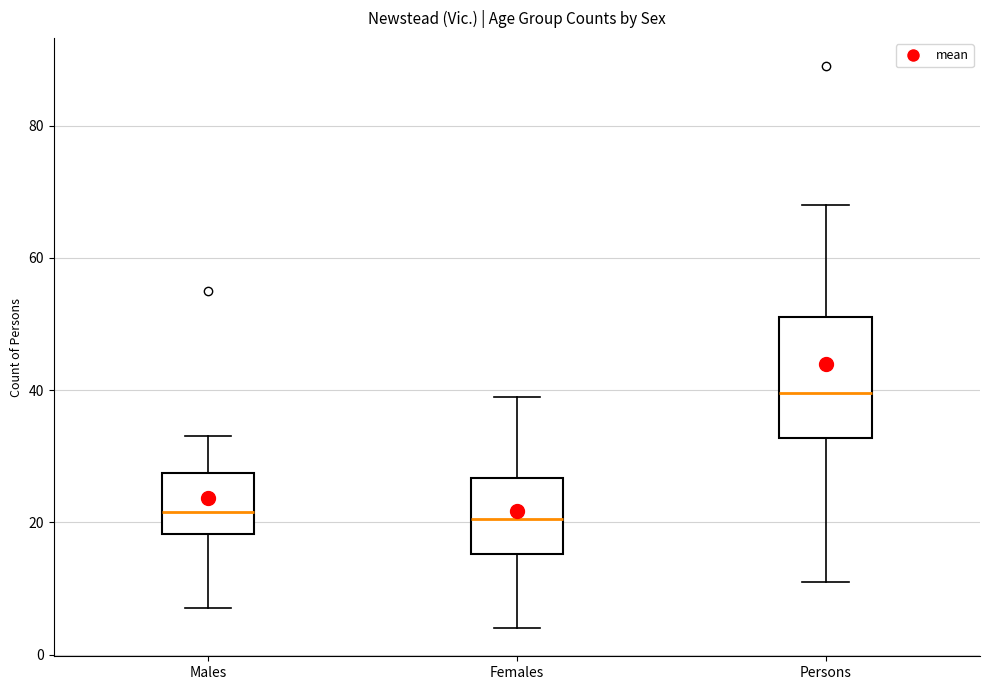

Where does the upper whisker of the box for Females end on the y-axis? The values are not printed on the chart, so give them approximately, as read against the axis.

40